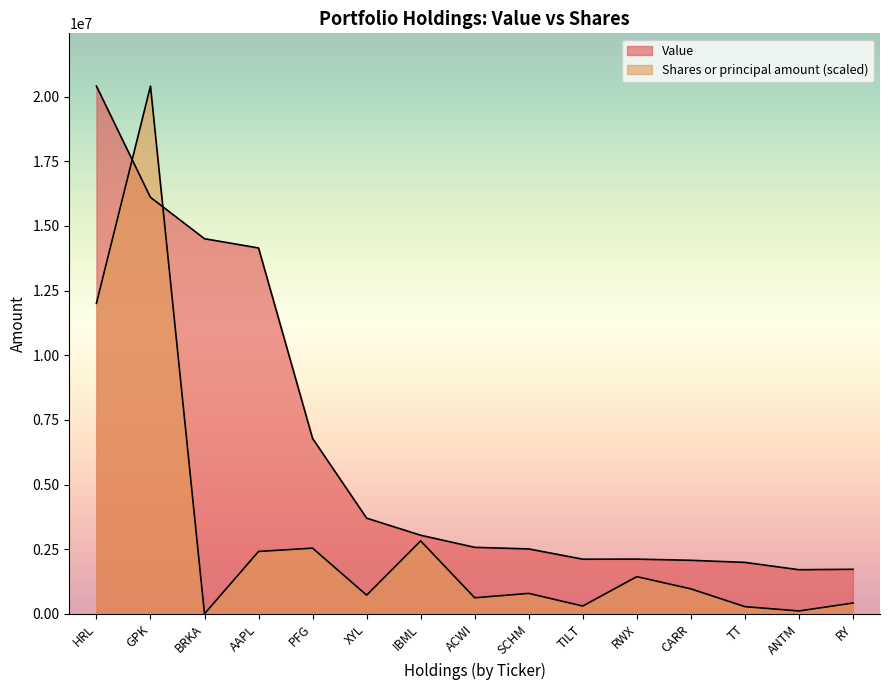

What is the label of the 3rd point from the right?

TT